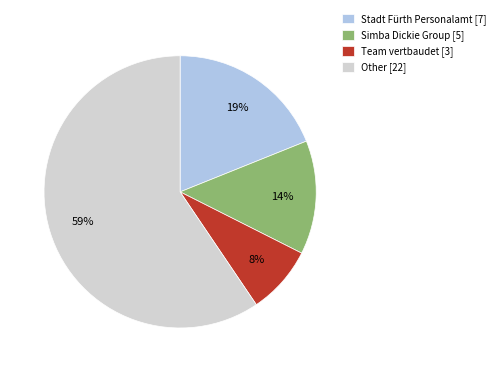

What is the smallest slice in the pie chart?

Team vertbaudet [3]